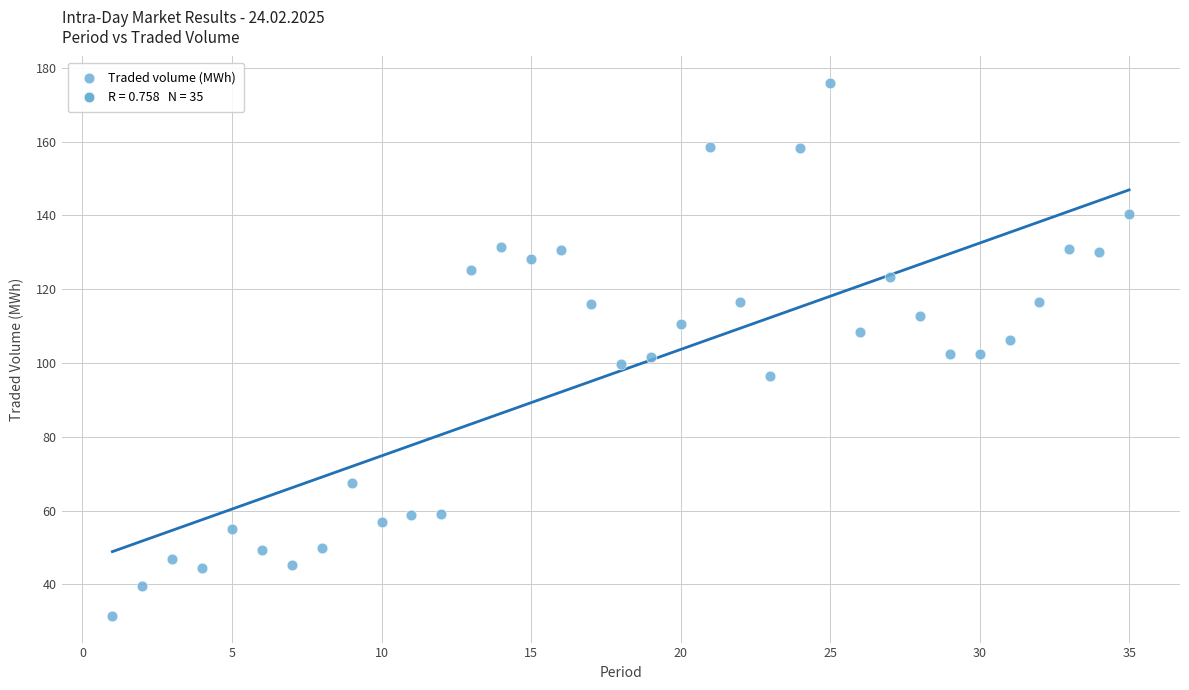

What is the range of X values (max minus min)?

34.0